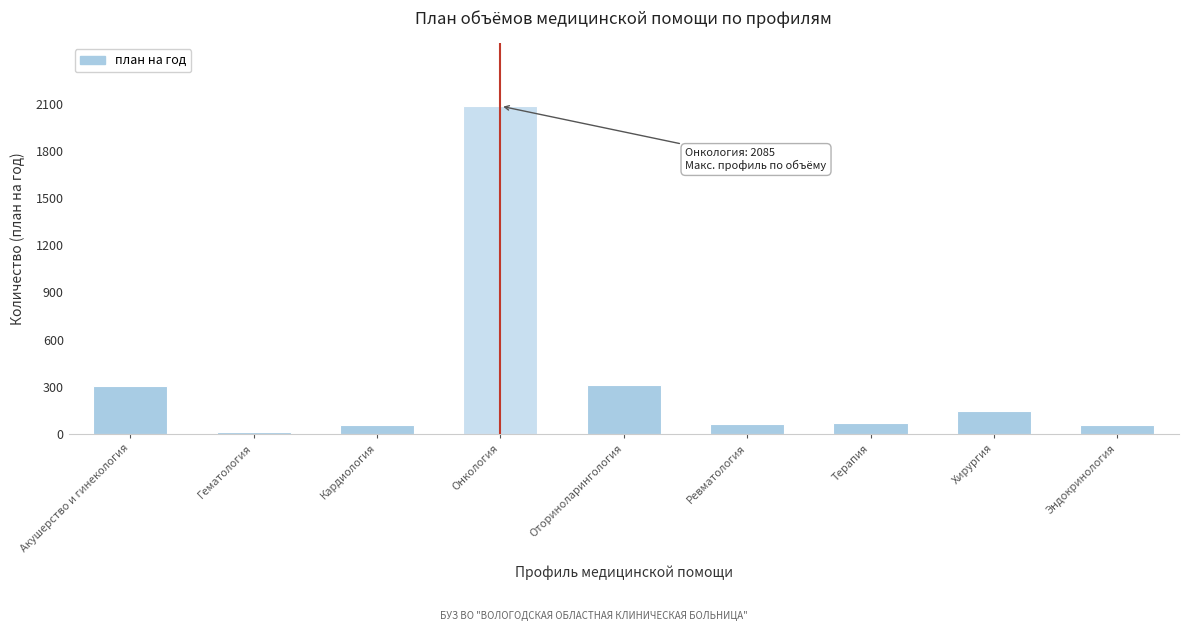

At which label is the value closest to 1048?

Оториноларингология